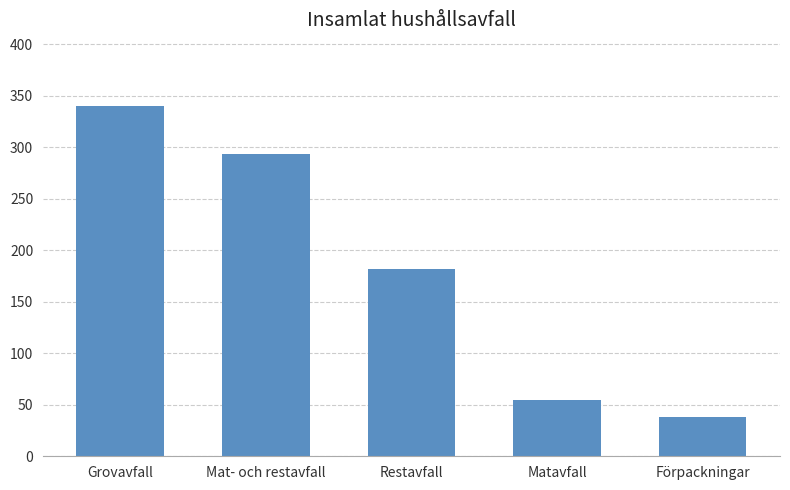

Reading left to right, extract all data points from this chart.

Grovavfall=340.2	Mat- och restavfall=293.4	Restavfall=181.3	Matavfall=54.6	Förpackningar=38.3